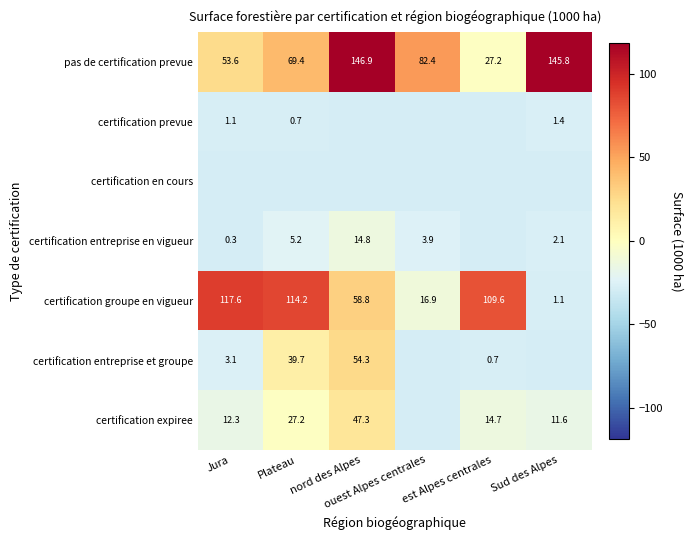

At Plateau, list the series in order from largest to smallest.

certification groupe en vigueur, pas de certification prevue, certification entreprise et groupe, certification expiree, certification entreprise en vigueur, certification prevue, certification en cours